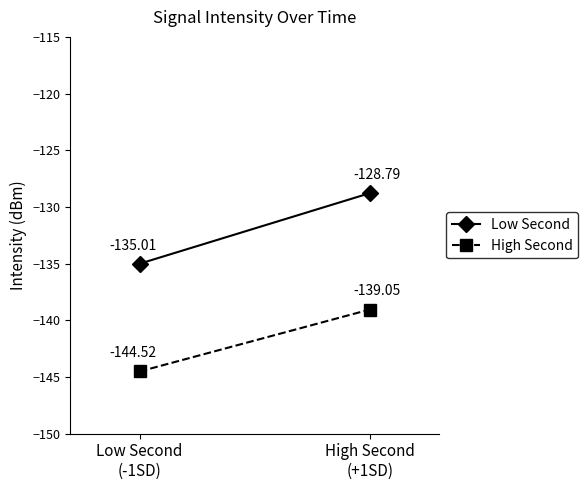

What is the difference between the Low Second values at High Second
(+1SD) and Low Second
(-1SD)?

6.2